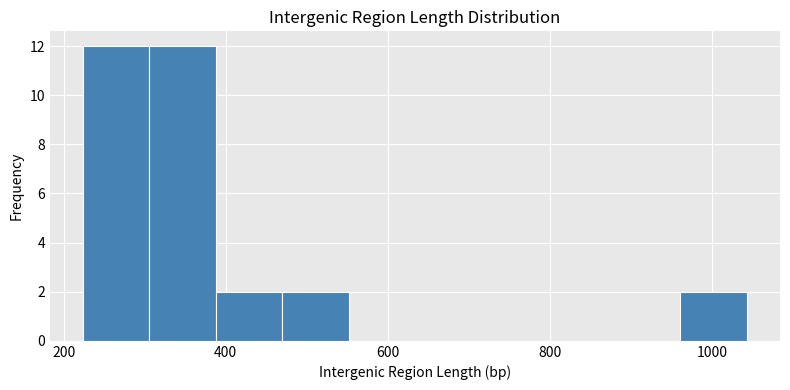

Reading left to right, transcribe this chart: for each bar, give the range it covers on the x-axis and its height. Neither the bar edges nor the heights are printed on the chart, so give them approximately, as read against the axes.

220 to 300: 12
300 to 380: 12
380 to 460: 2
460 to 560: 2
560 to 640: 0
640 to 720: 0
720 to 800: 0
800 to 880: 0
880 to 960: 0
960 to 1040: 2